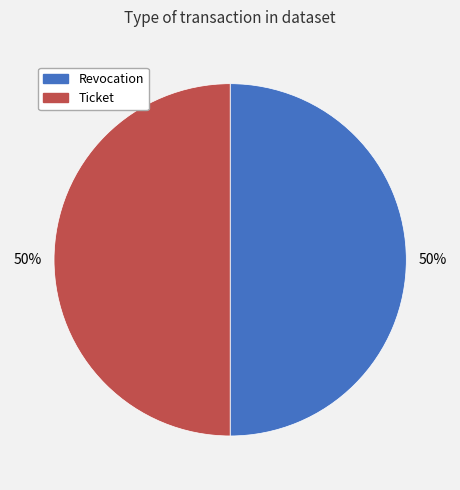

Count the number of slices in the pie.

2